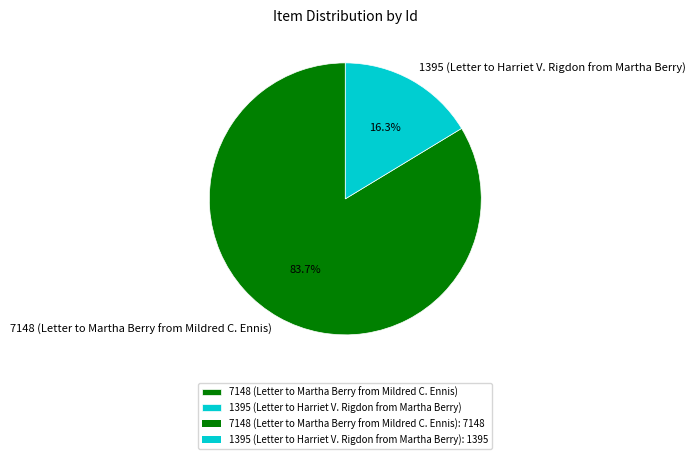

To the nearest percent, what portion does 7148 (Letter to Martha Berry from Mildred C. Ennis) represent?

84%